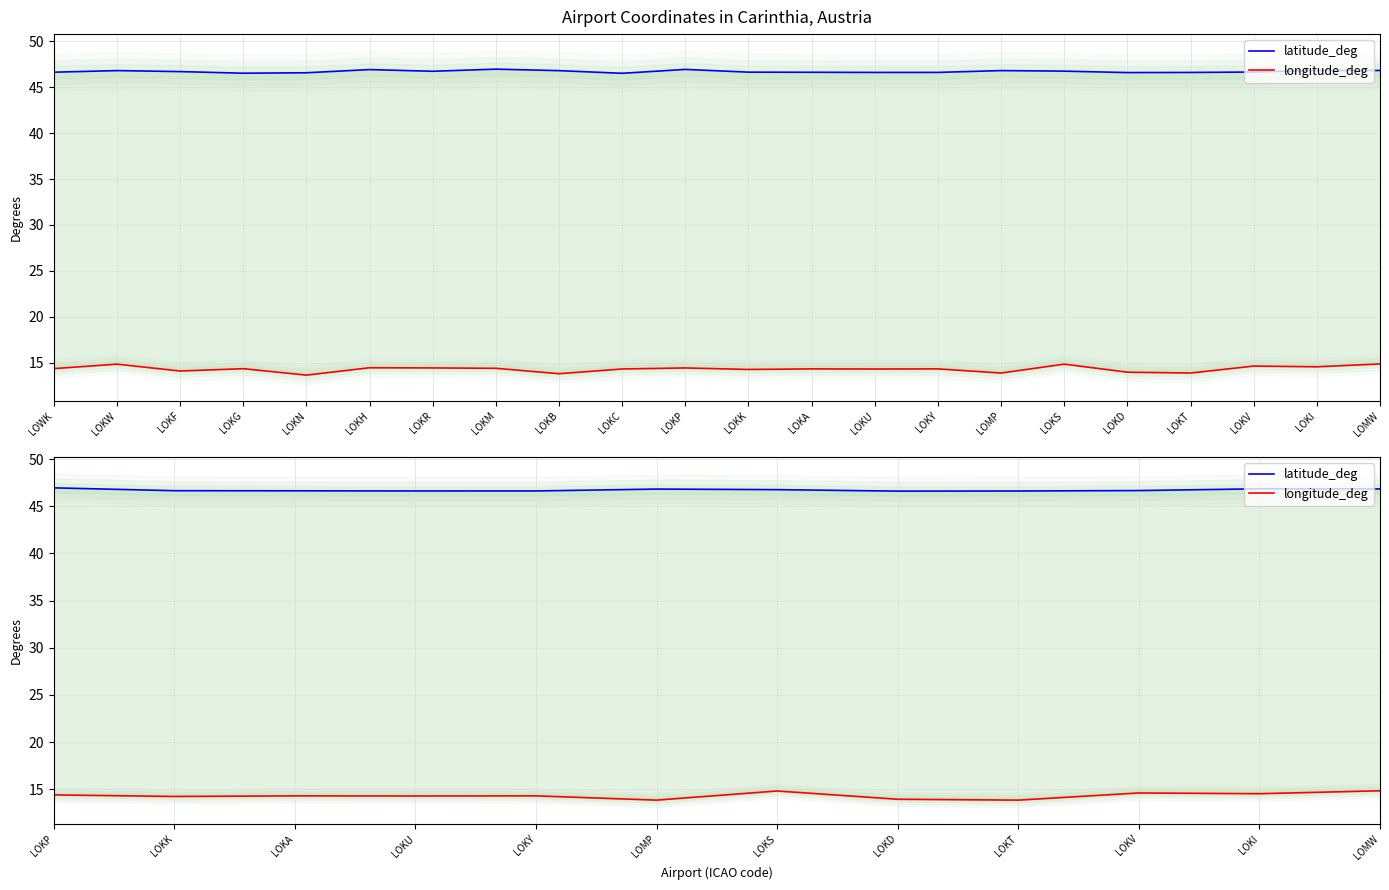

What is the maximum value shown in the chart?

46.9